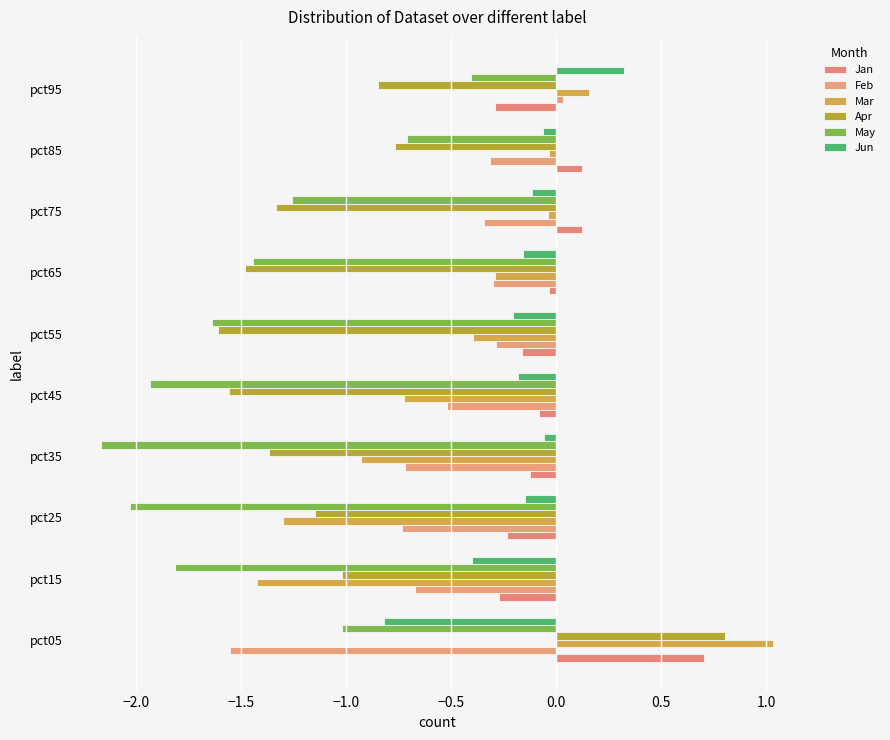

Which series has the widest spread of values?

Mar